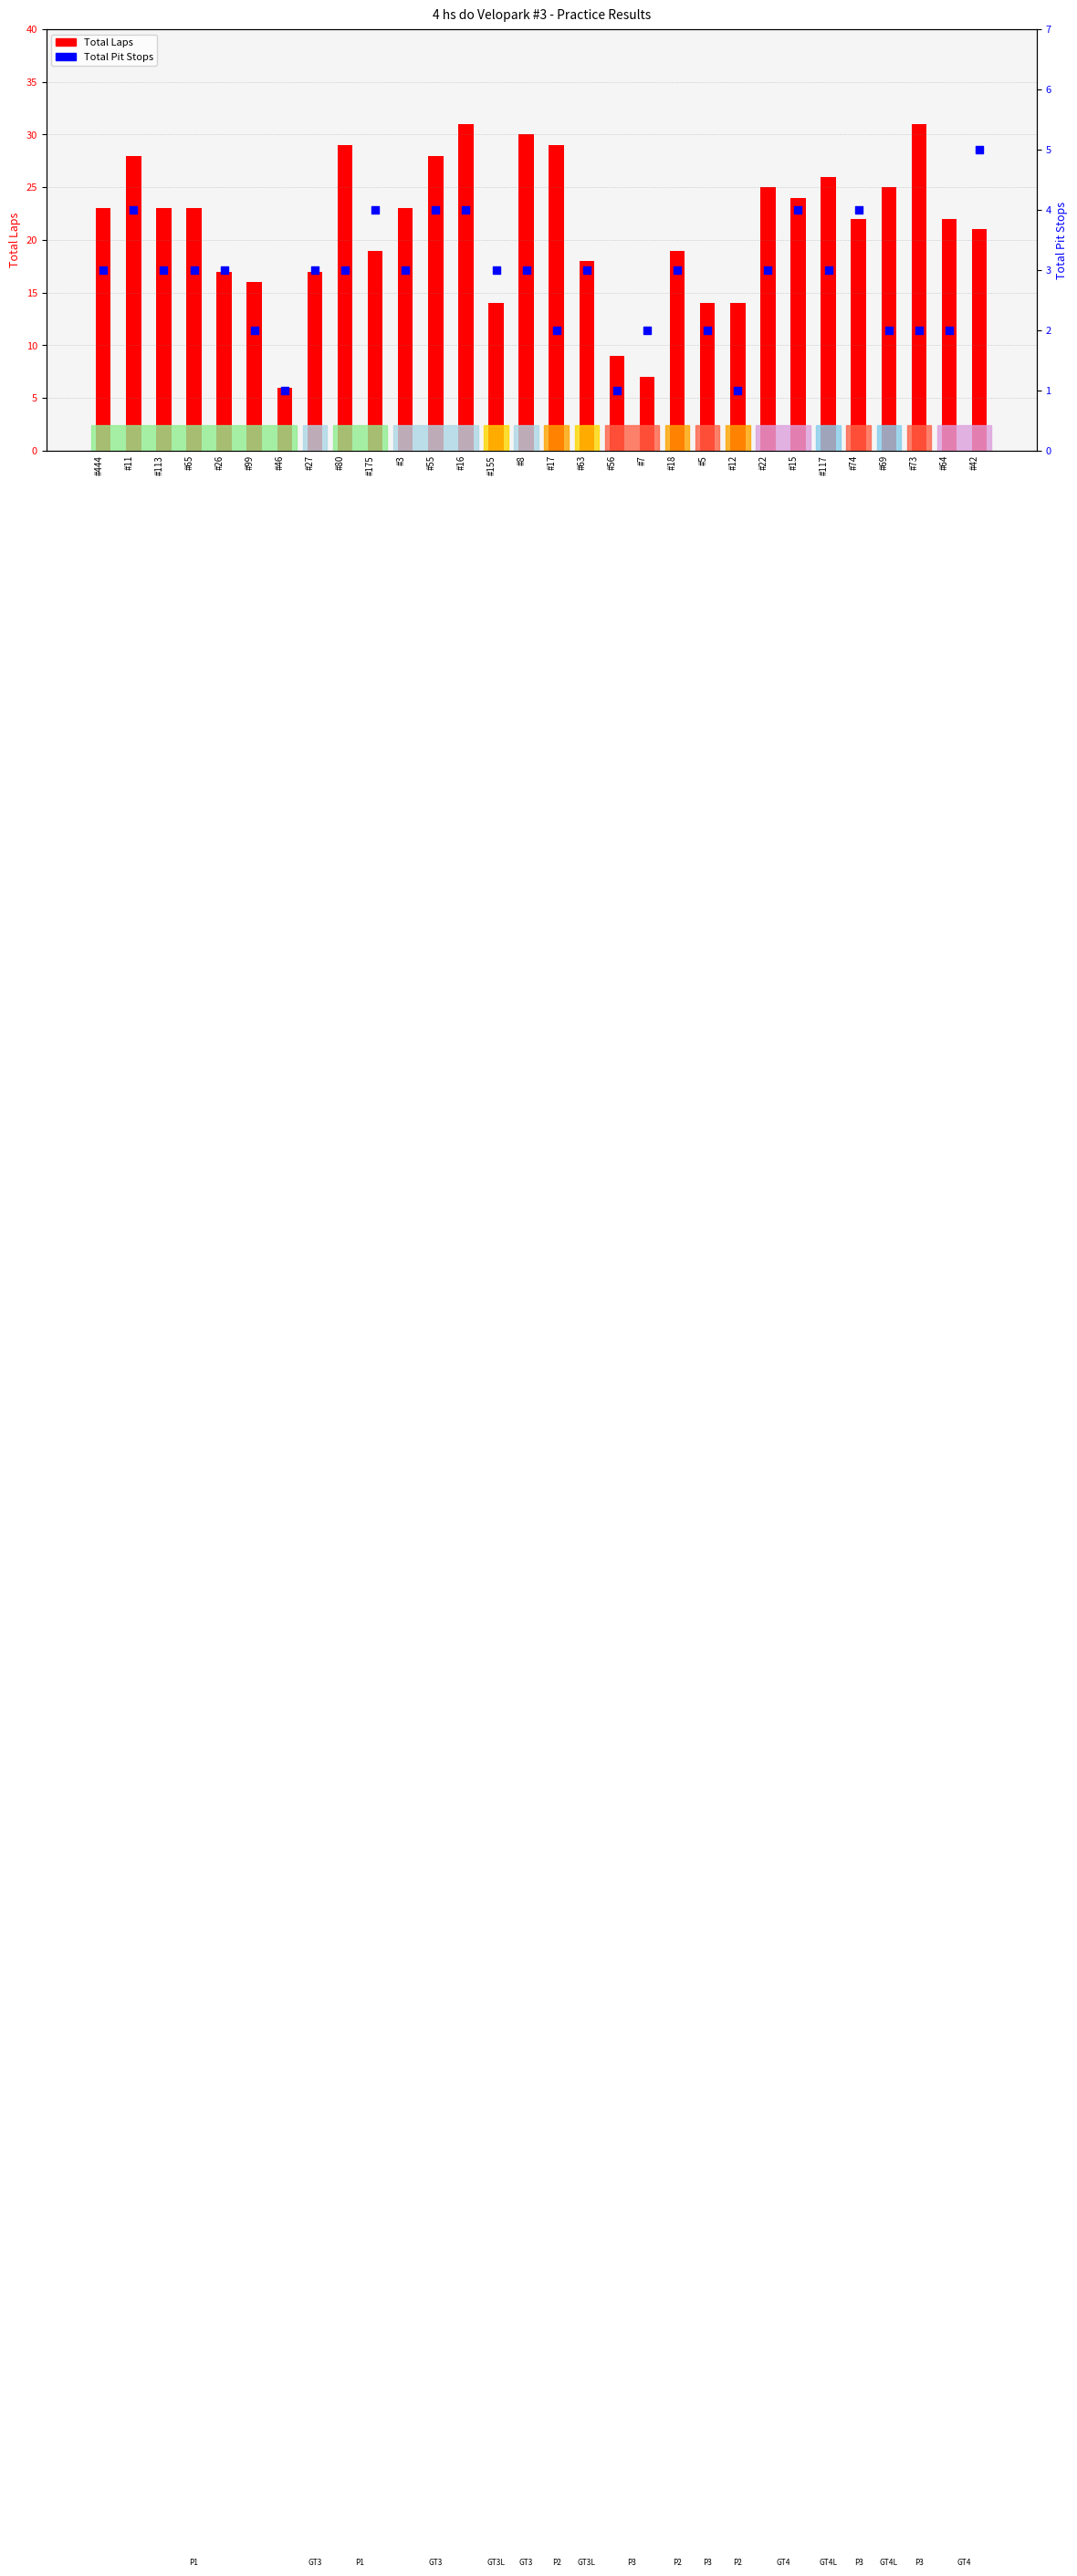

At how many categories does at least one series exceed 18?

20